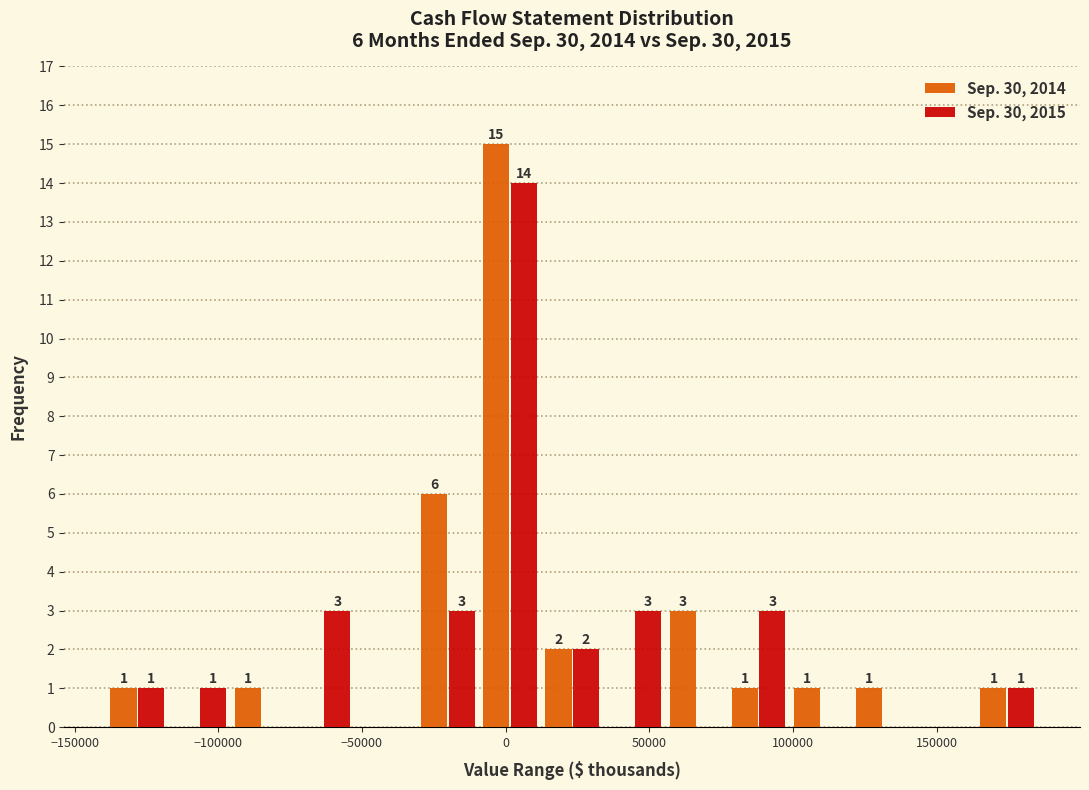

In the Sep. 30, 2015 series, which range on the x-axis has the tallest bar?

-10000 to 10000